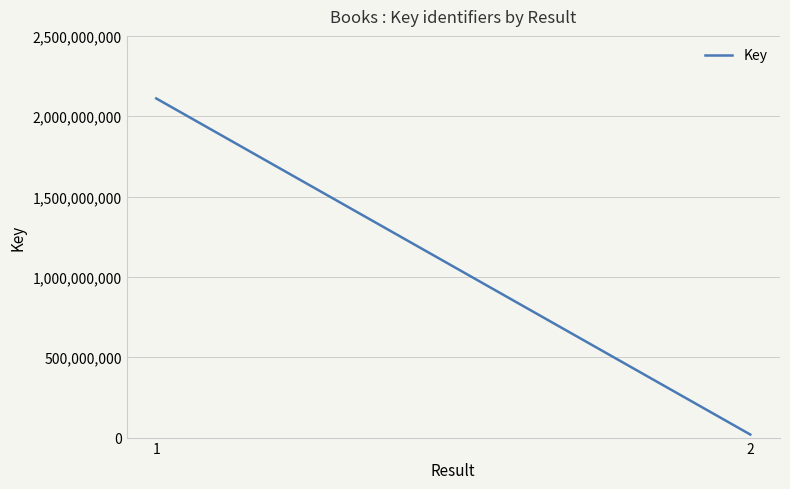

Reading left to right, list all the values displayed in this chart.

1=2110713142	2=19003296